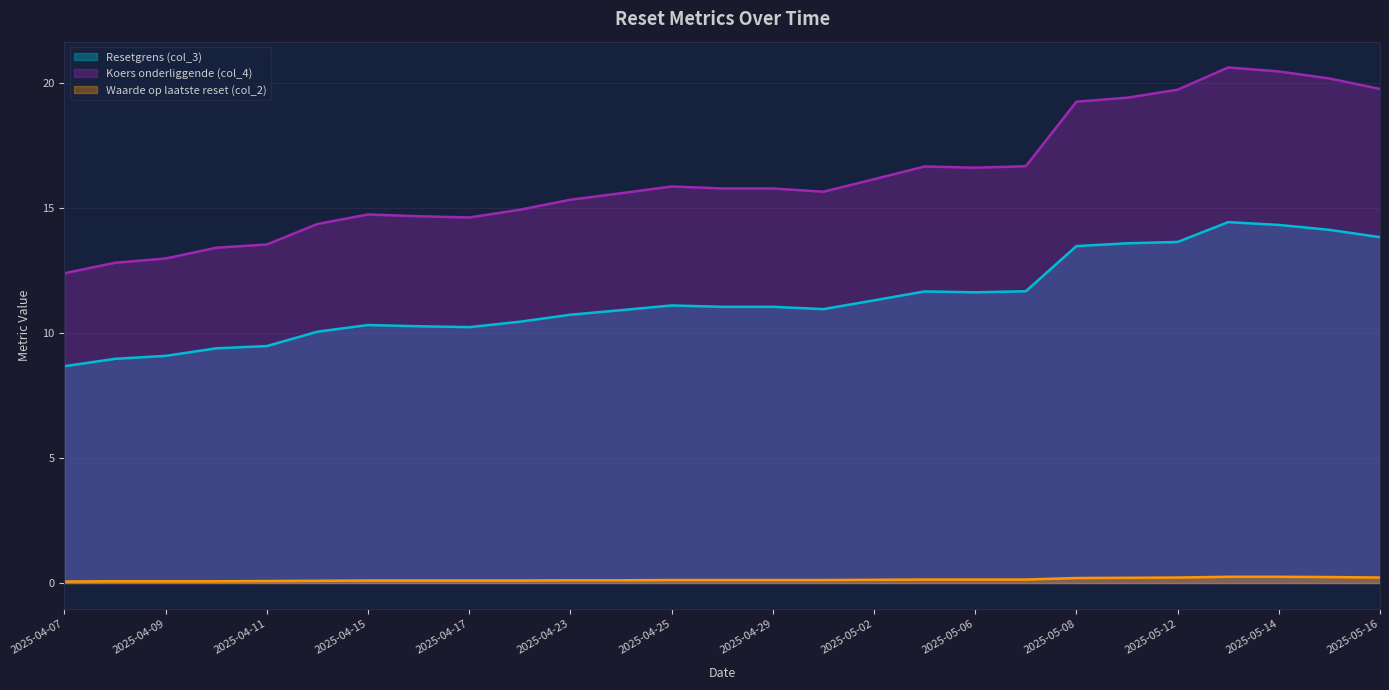

True or false: Koers onderliggende (col_4) and Waarde op laatste reset (col_2) intersect in this chart.

False